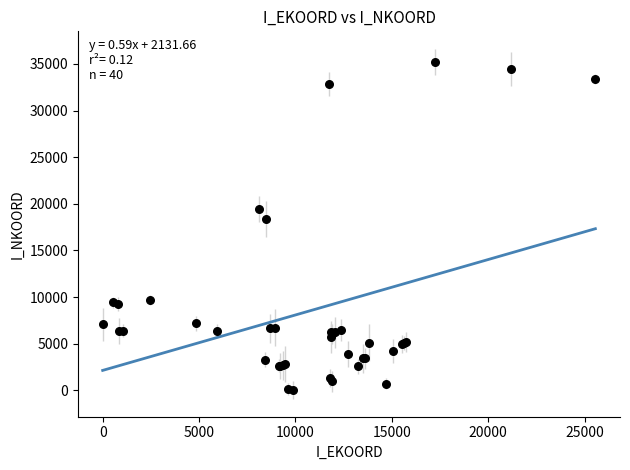

What Y value in the scatter plot is closest to 17609?

18341